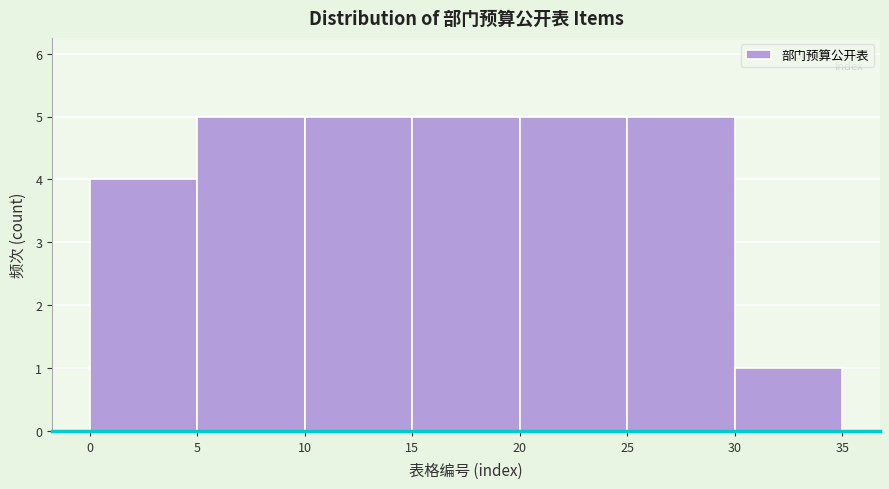

What is the height of the bar covering 0 to 5 on the x-axis? The values are not printed on the chart, so give them approximately, as read against the axis.

4